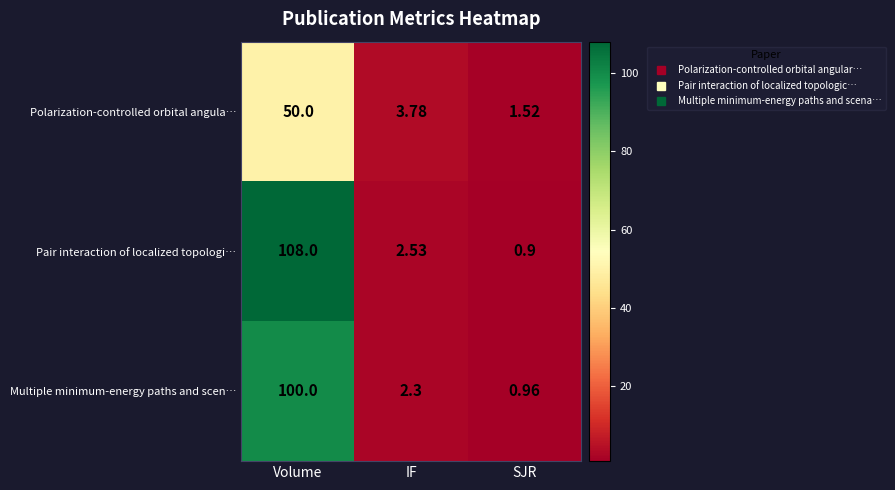

Between IF and SJR, which series saw the biggest shift?

Polarization-controlled orbital angula…